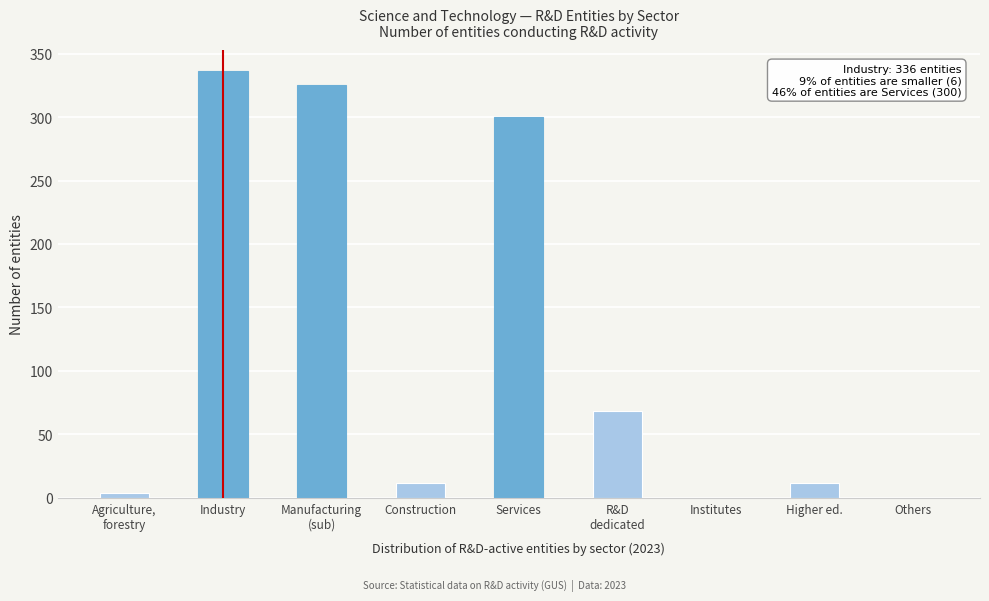

What value does the data have at Services?

300